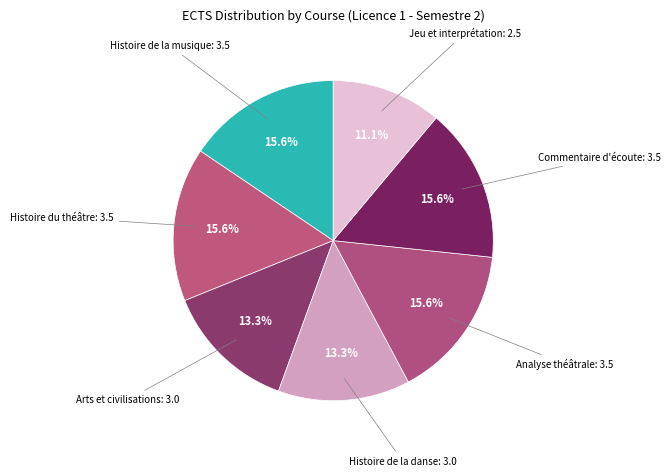

Count the number of slices in the pie.

7